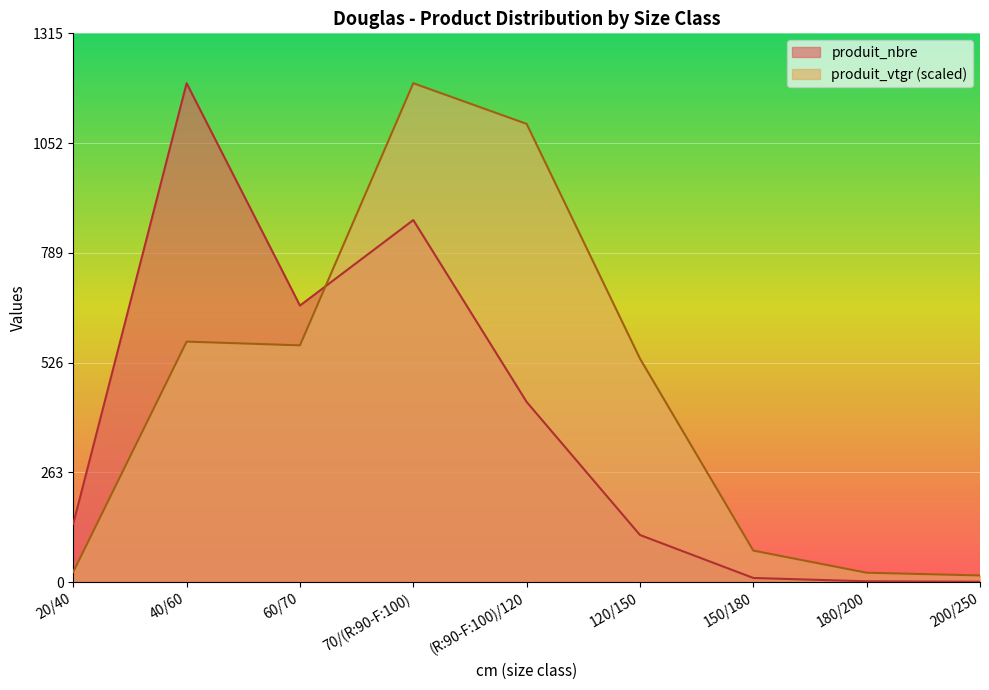

What is the sum of all produit_nbre values?

3425.0